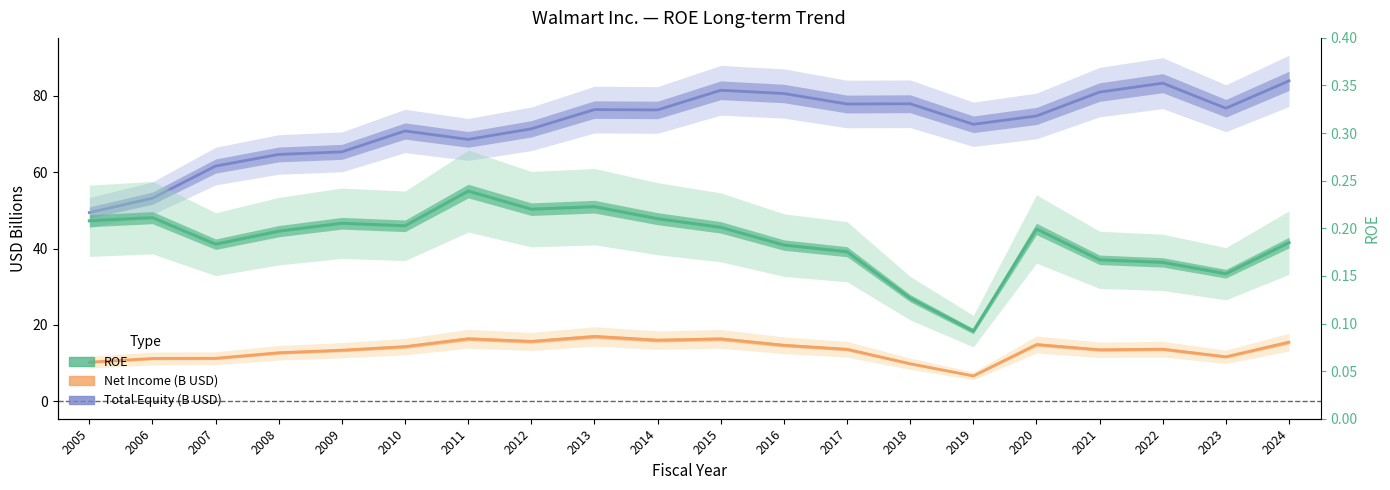

What is the sum of the Total Equity (B USD) values at 2008 and 2014?

140.9